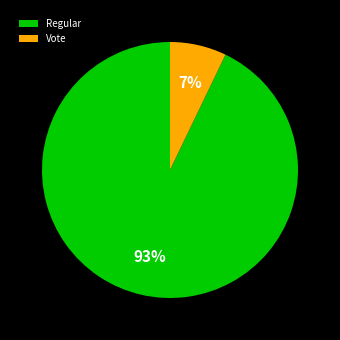

Which slice is the smallest?

Vote